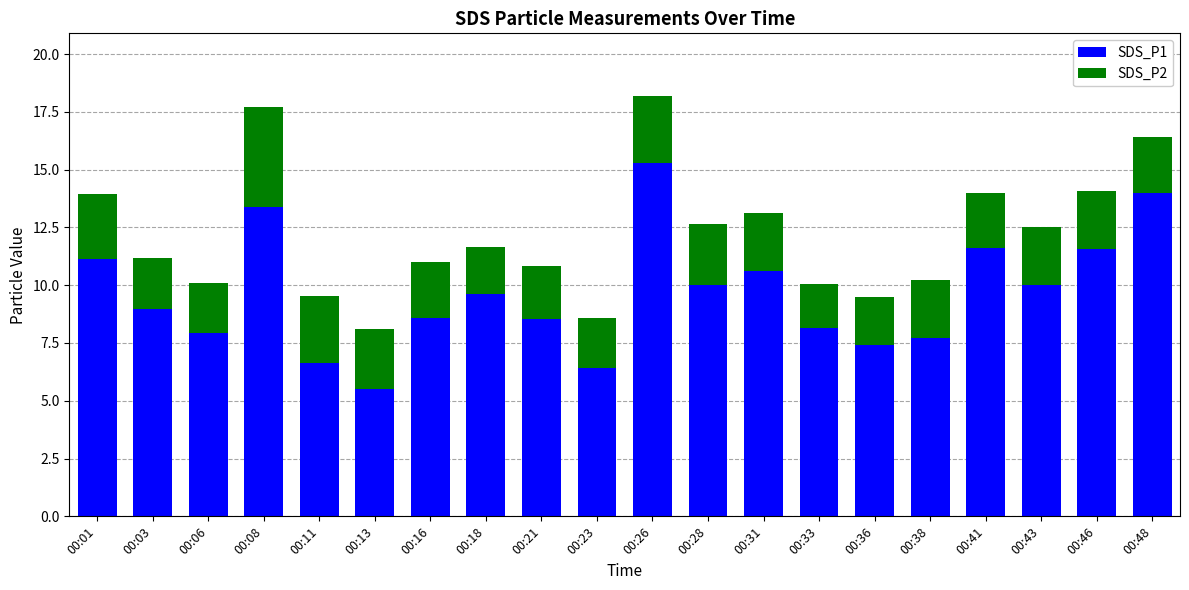

What is the total value across all series at 00:43?

12.5